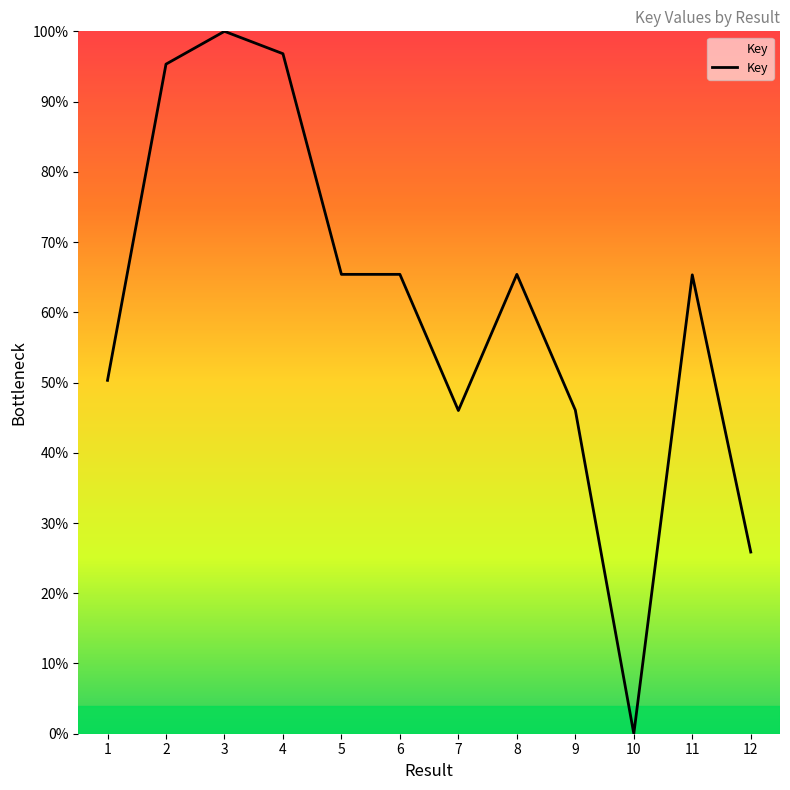

How many lines are shown in the chart?

1